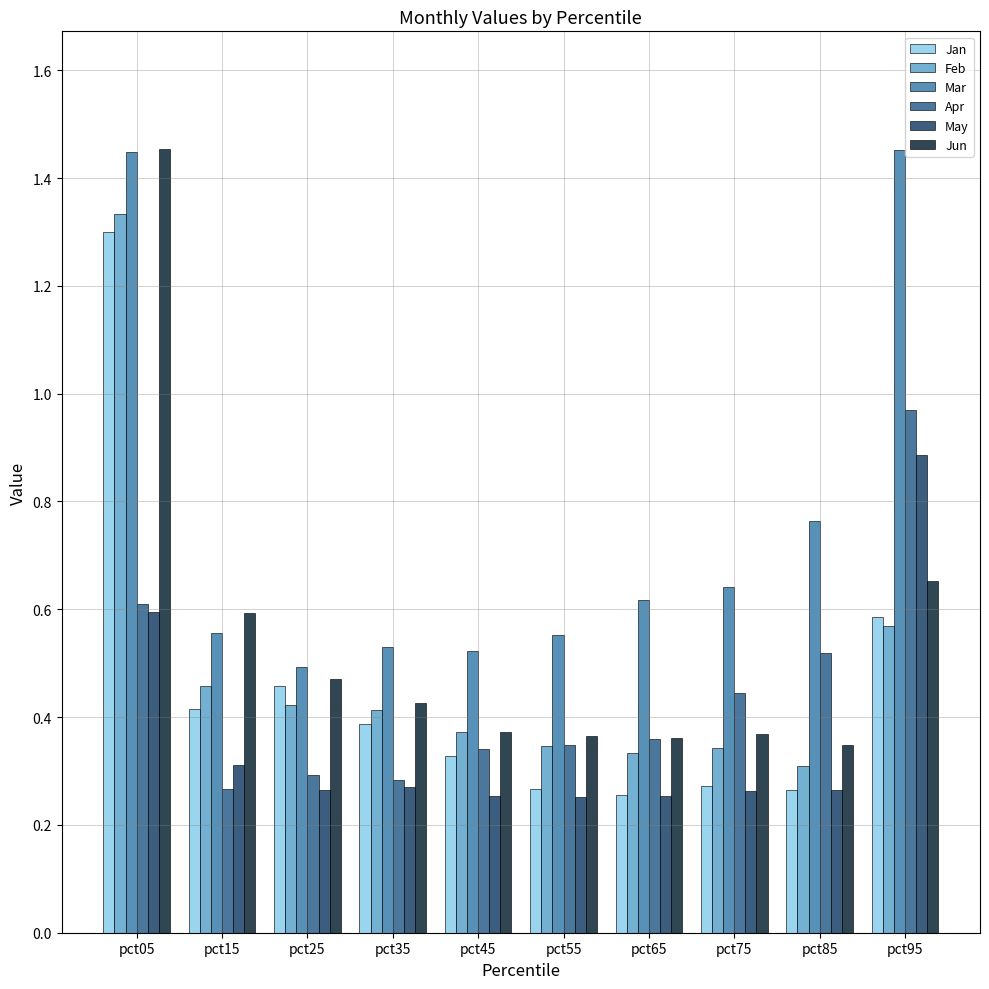

Is it true that May equals 0.4 at pct75?

False